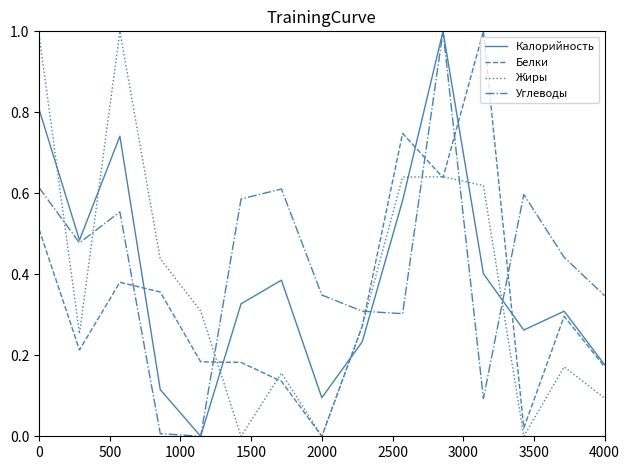

What is the maximum value shown in the chart?

1.0